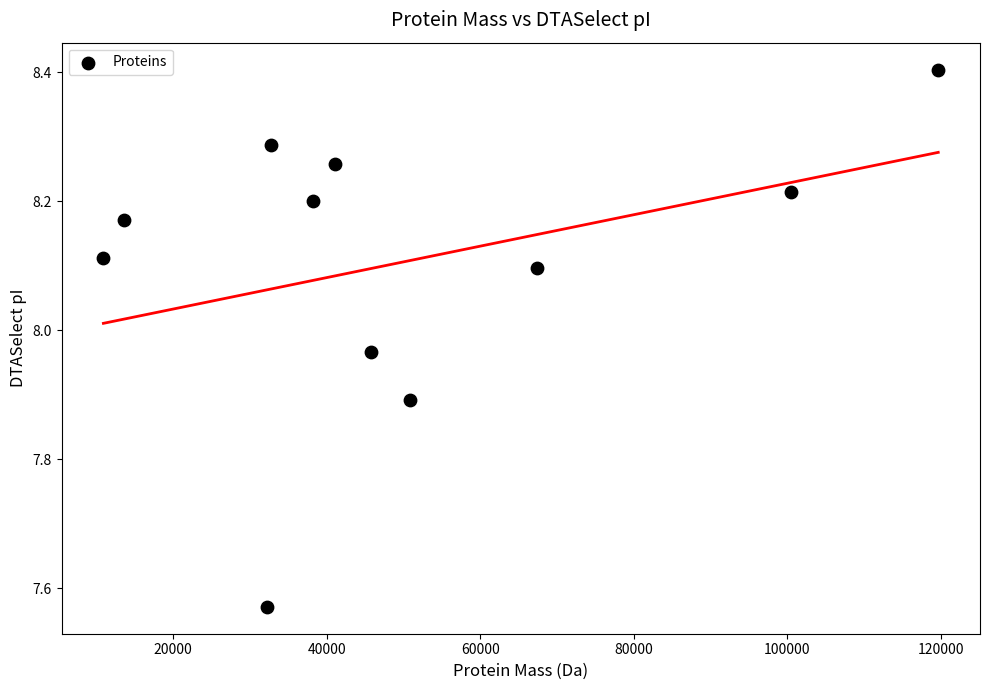

What is the range of Y values (max minus min)?

0.8